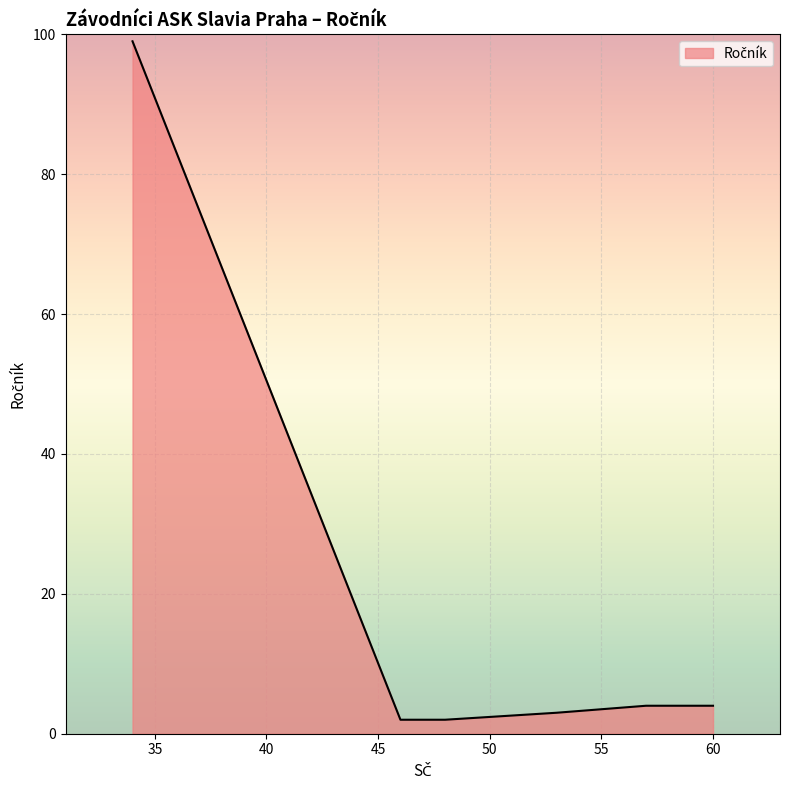

What is the difference between the maximum and second lowest values?

97